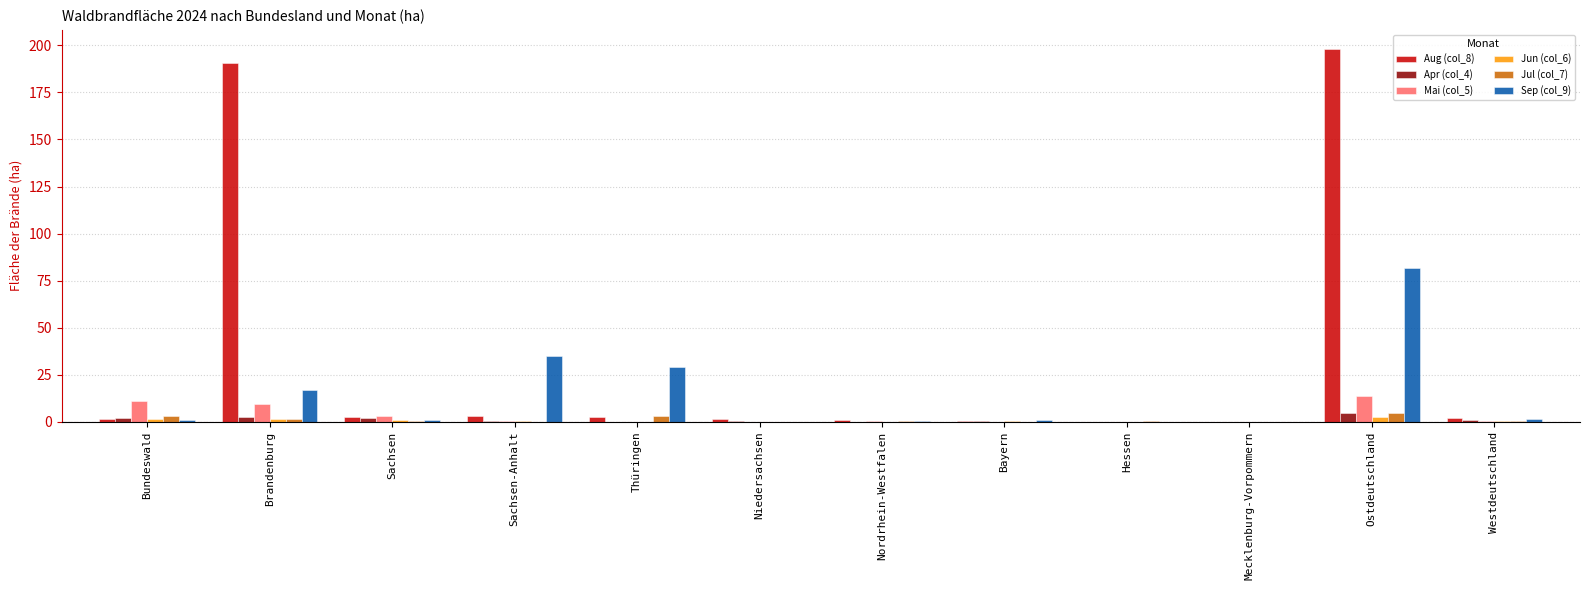

What is the total value across all series at Thüringen?

34.6